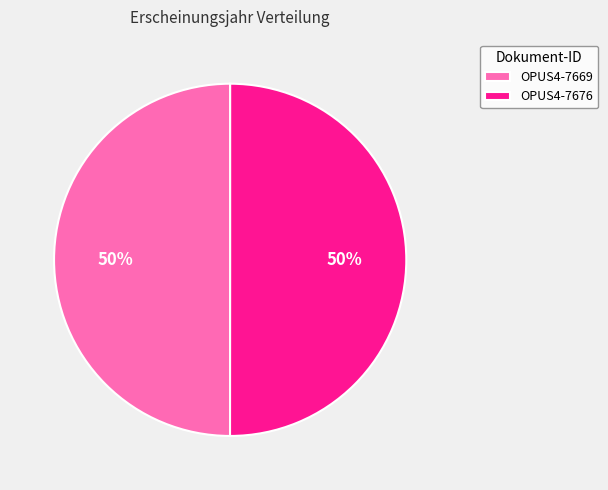

Do OPUS4-7676 and OPUS4-7669 together represent more than half of the pie?

Yes